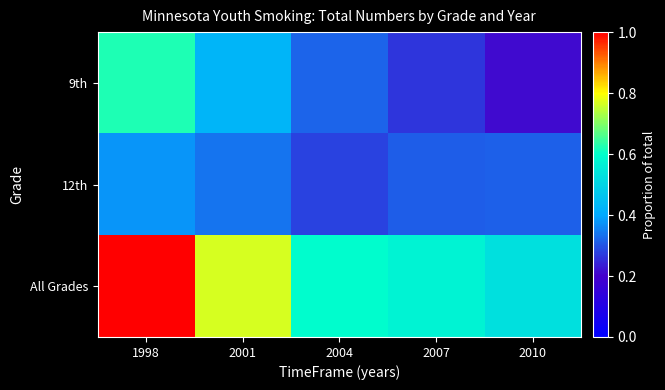

At 2004, list the series in order from smallest to largest.

12th, 9th, All Grades